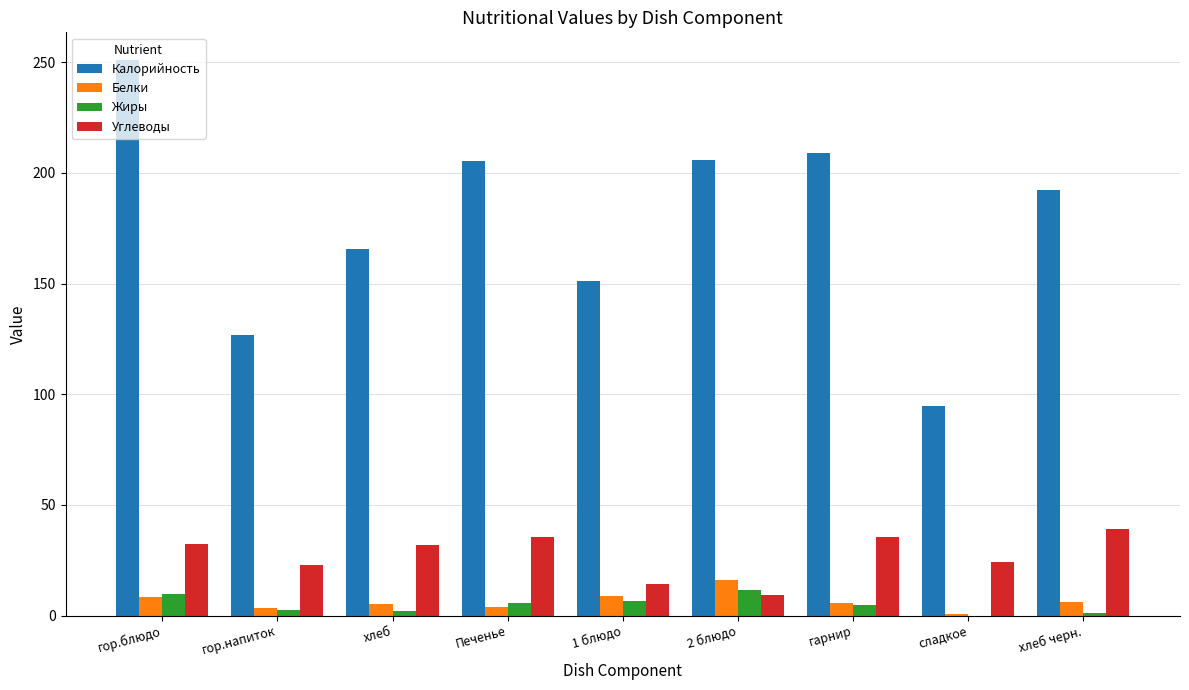

What is the sum of all Белки values?

58.1